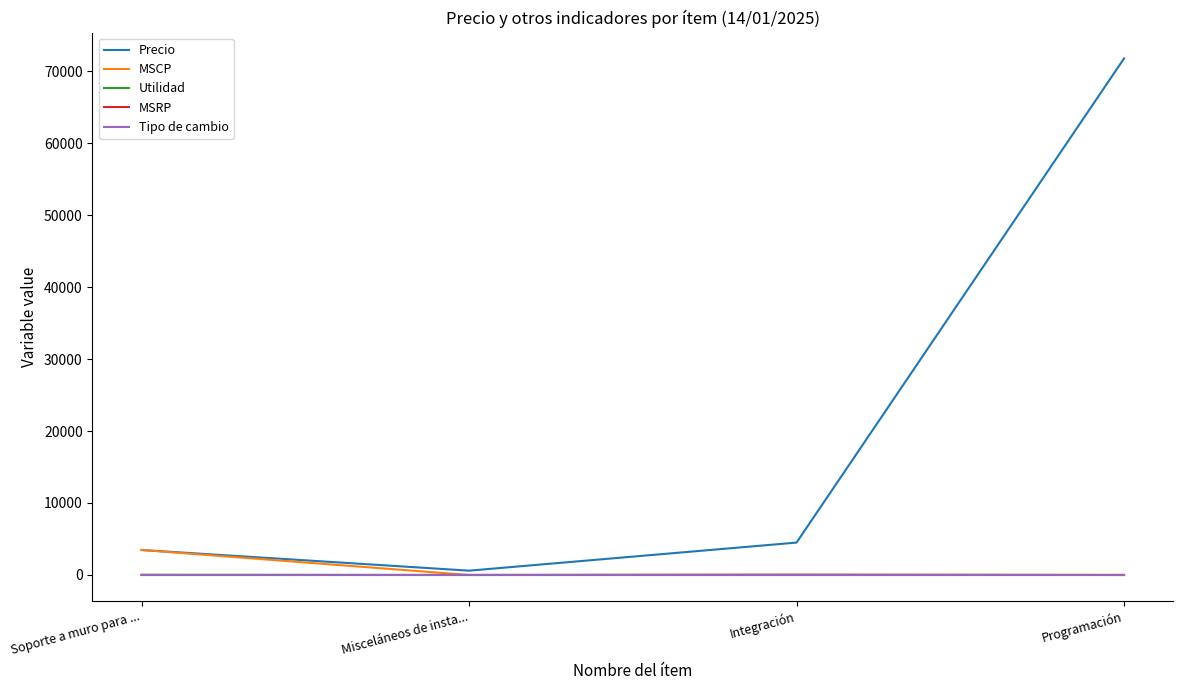

Which series has the largest range (max minus min)?

Precio